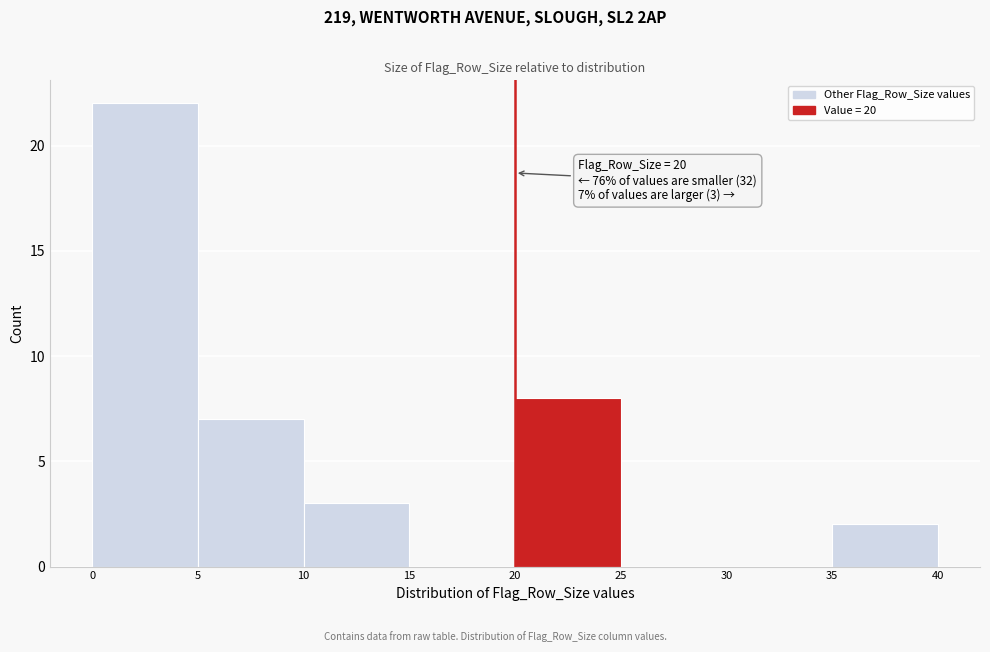

Which range on the x-axis has the tallest bar?

0 to 5